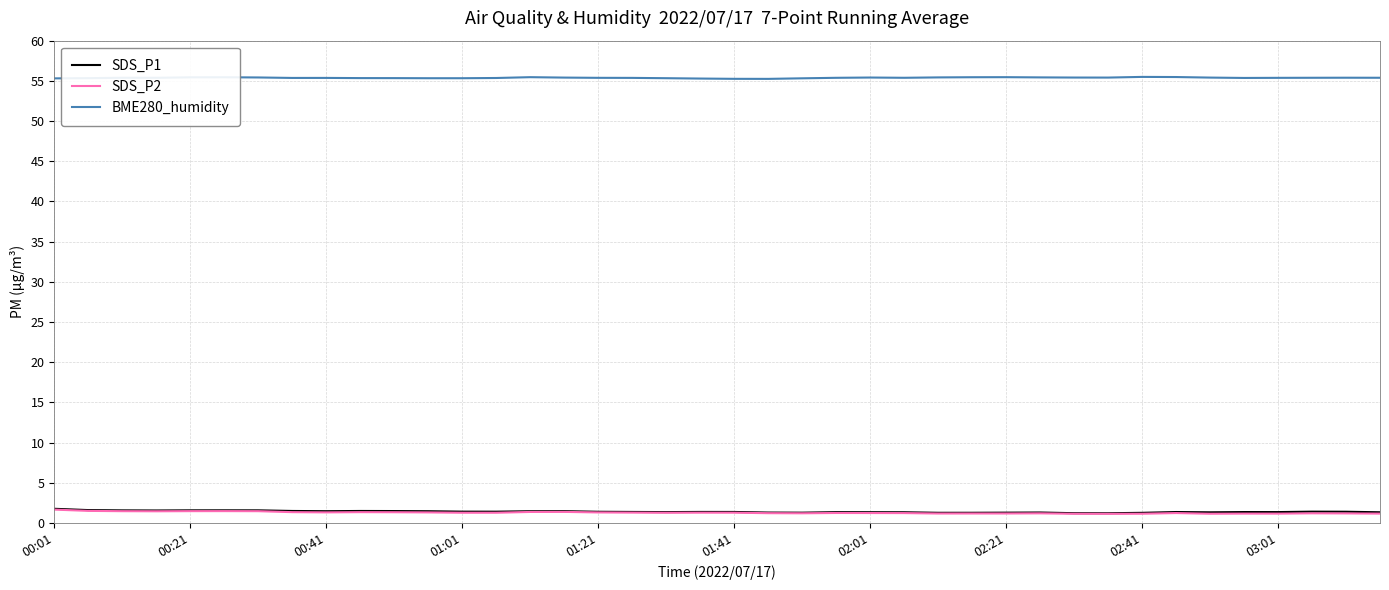

True or false: SDS_P1 and BME280_humidity intersect in this chart.

False